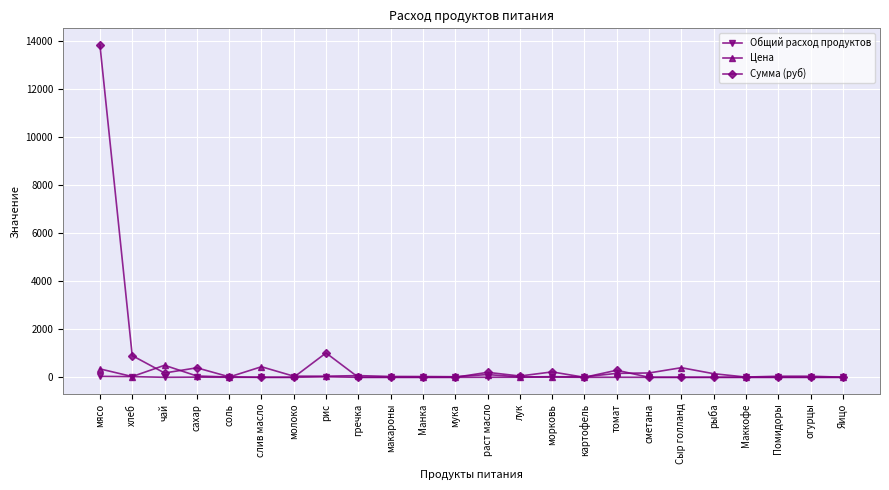

True or false: Сумма (руб) has more than 0 points higher than both neighbors.

True